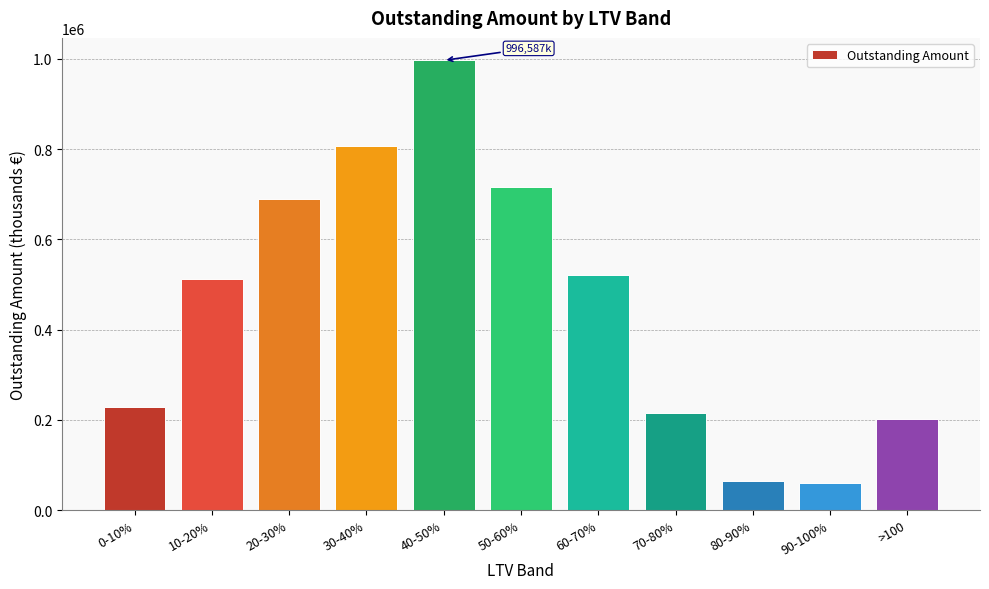

Reading left to right, list all the values displayed in this chart.

0-10%=228272.6	10-20%=511910.6	20-30%=689461.1	30-40%=805921.2	40-50%=996587.3	50-60%=715206.6	60-70%=519994.2	70-80%=214435.8	80-90%=65099.4	90-100%=58933.7	>100=201798.4